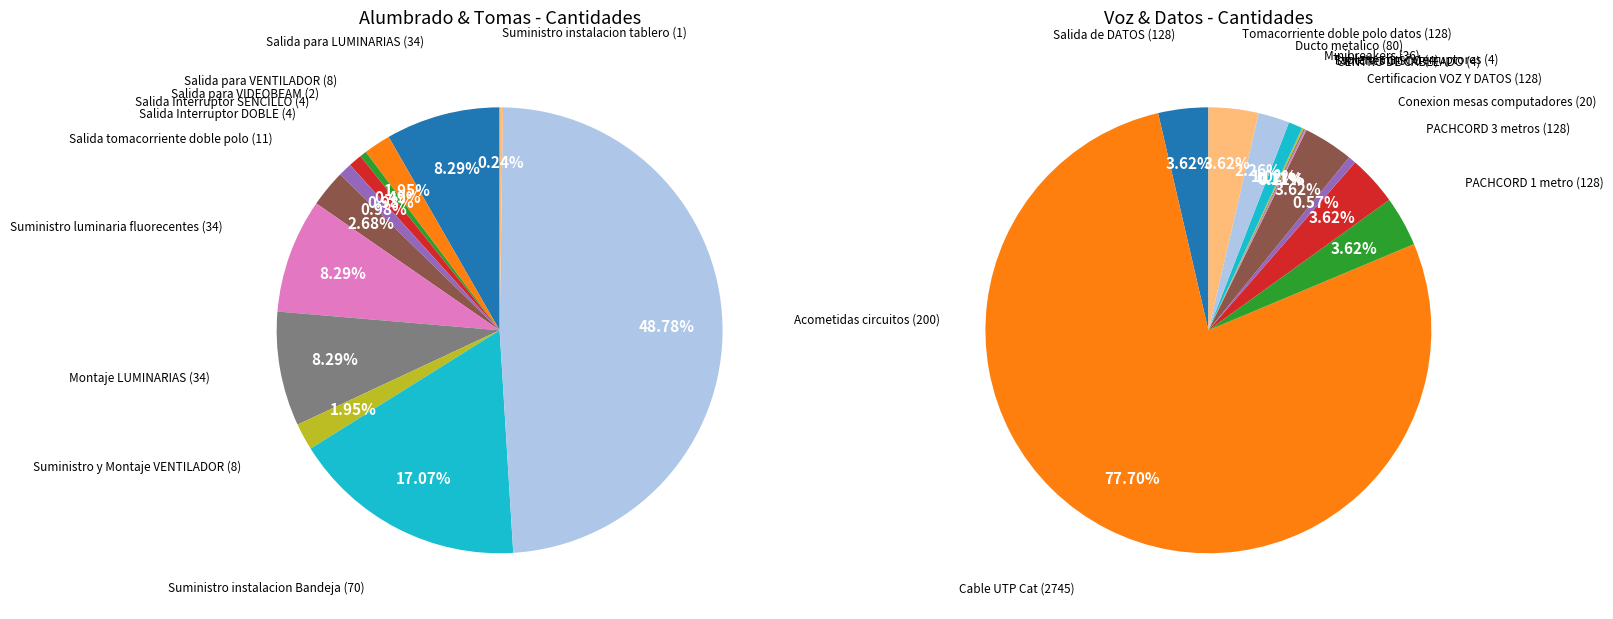

Which category has the smallest portion of the pie?

Suministro instalacion tablero